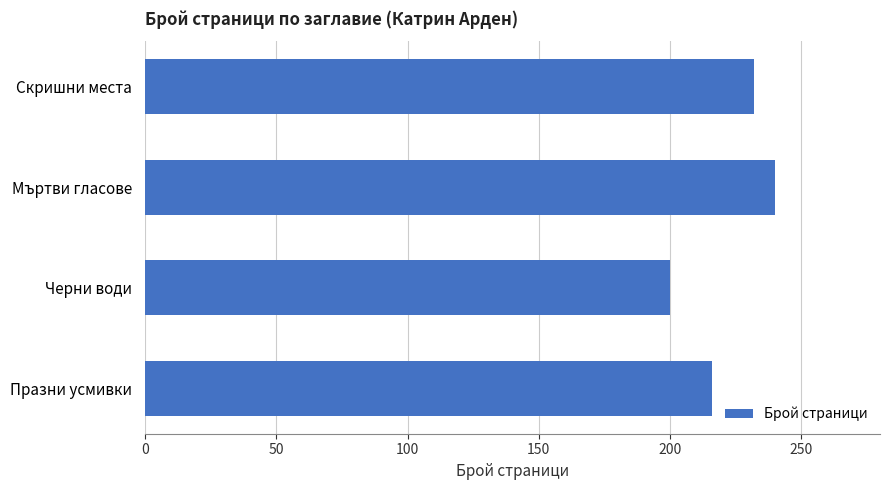

Rank the categories by value from highest to lowest.

Мъртви гласове, Скришни места, Празни усмивки, Черни води